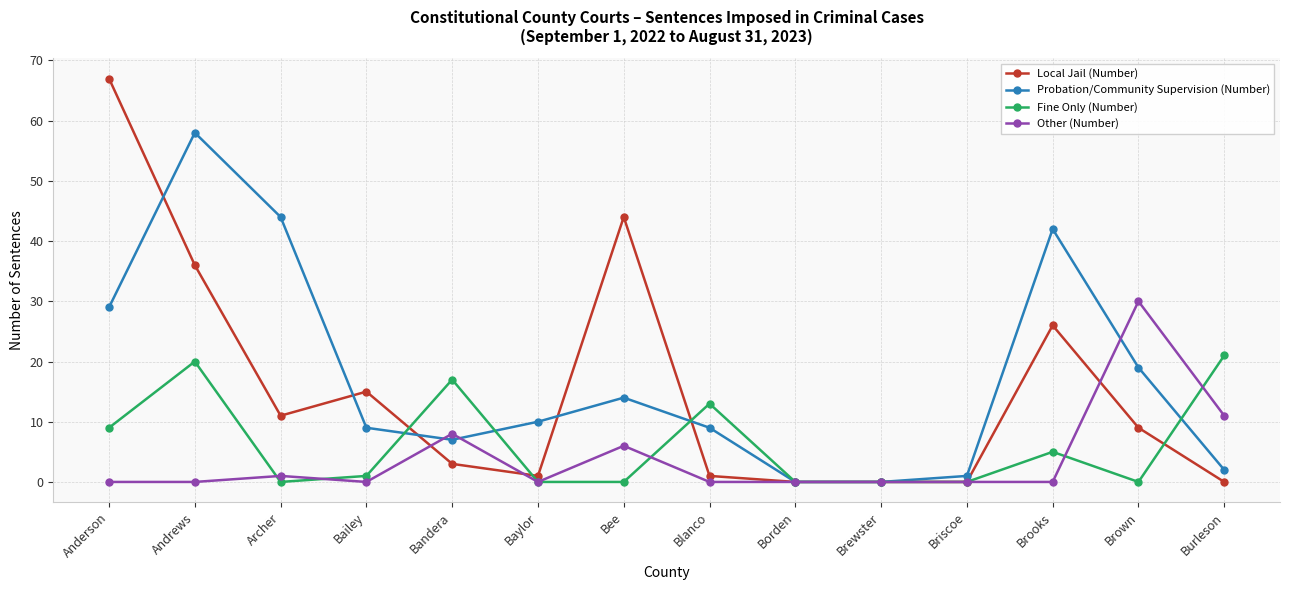

What is the sum of all Fine Only (Number) values?

86